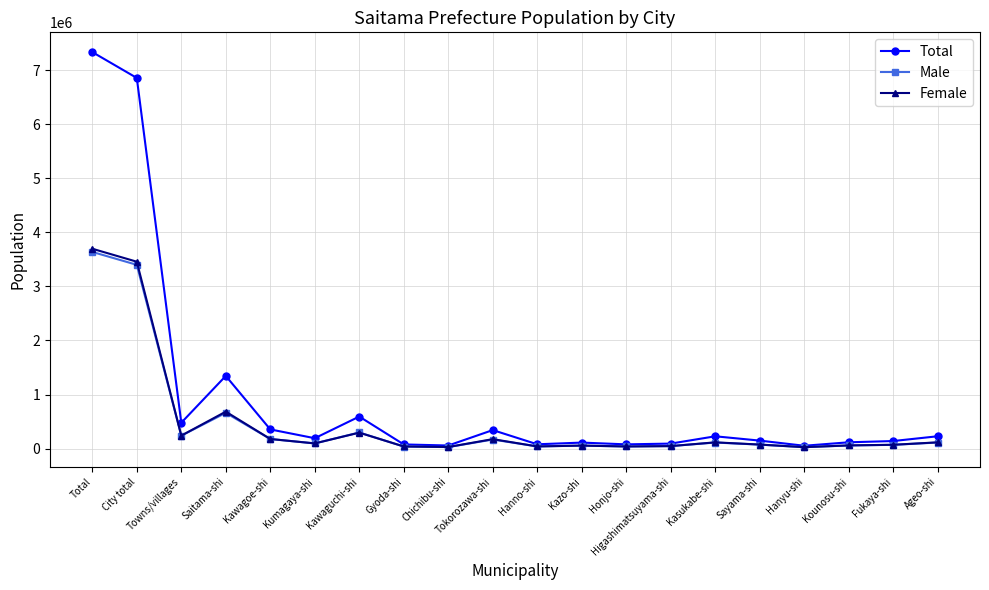

What is the label of the 19th point from the left?

Fukaya-shi